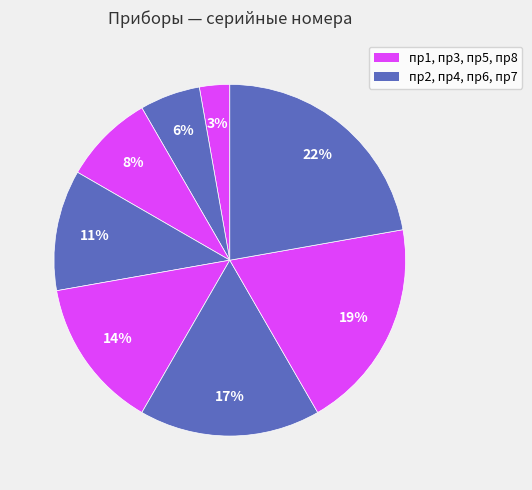

How many slices are in this pie chart?

8